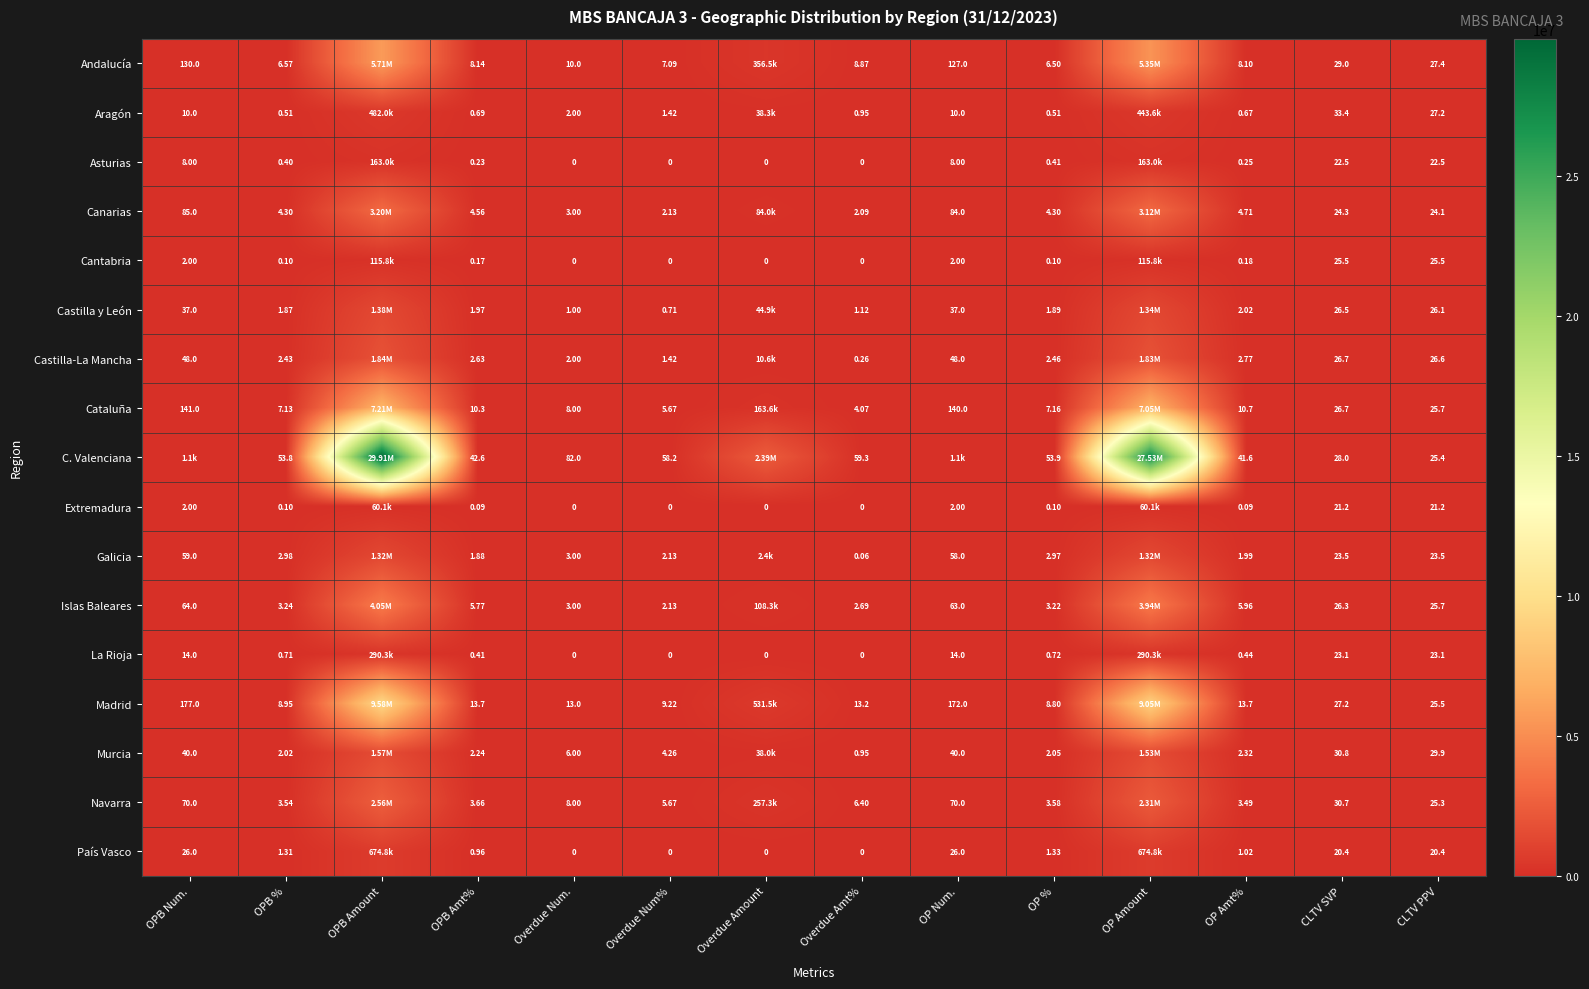

Is the value of Canarias at Overdue Num. greater than the value of Navarra at Overdue Num%?

No